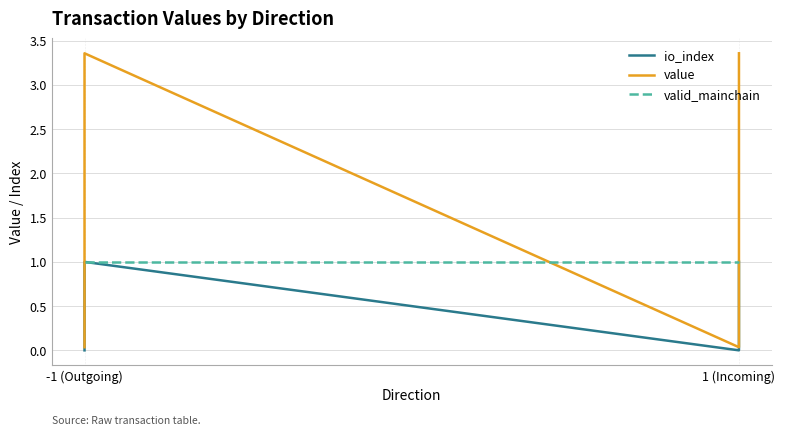

What is the label of the 2nd point from the left?

-1 (Outgoing)